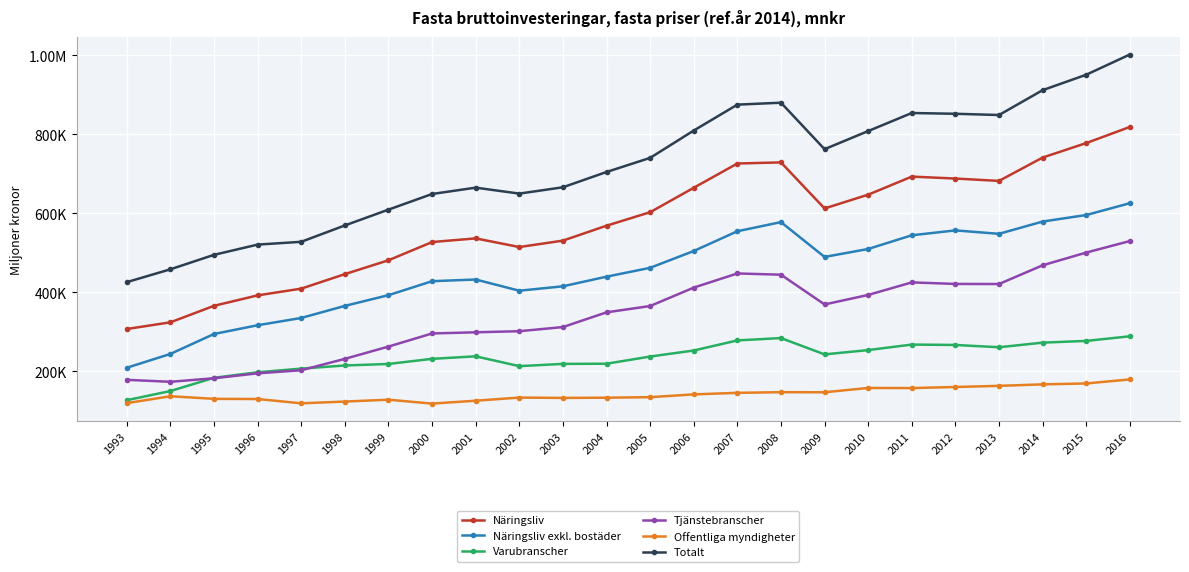

True or false: Näringsliv exkl. bostäder has a value of 509695 at 2010.

True